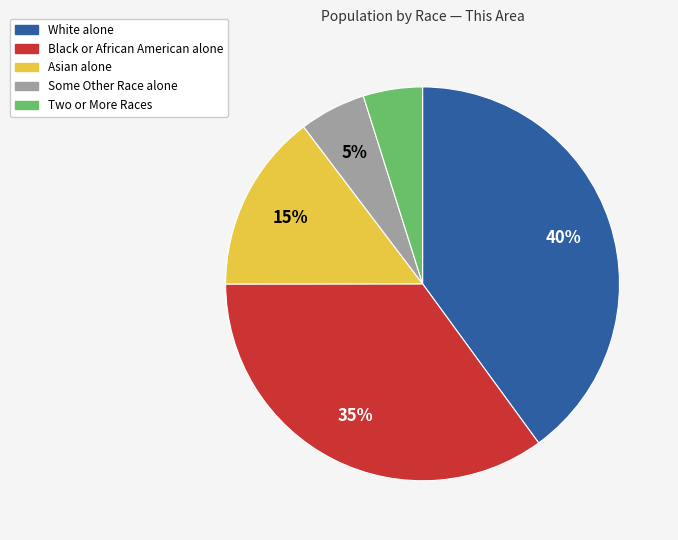

What percentage is the Some Other Race alone slice, to the nearest percent?

5%